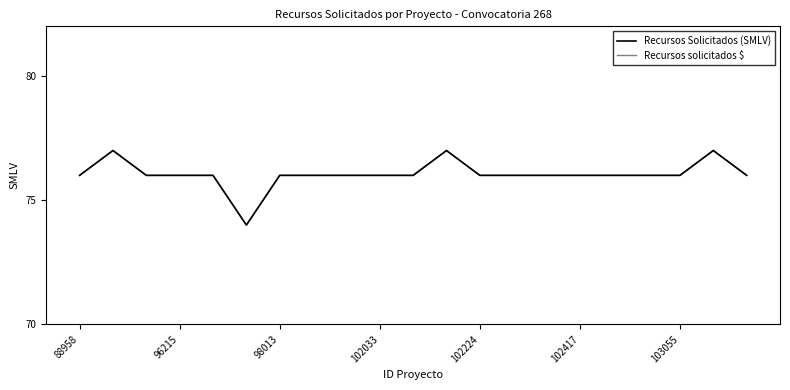

Reading left to right, list all the values displayed in this chart.

Recursos Solicitados (SMLV): 76	77	76	76	76	74	76	76	76	76	76	77	76	76	76	76	76	76	76	77	76
Recursos solicitados $: 76	77	76	76	76	74	76	76	76	76	76	77	76	76	76	76	76	76	76	77	76